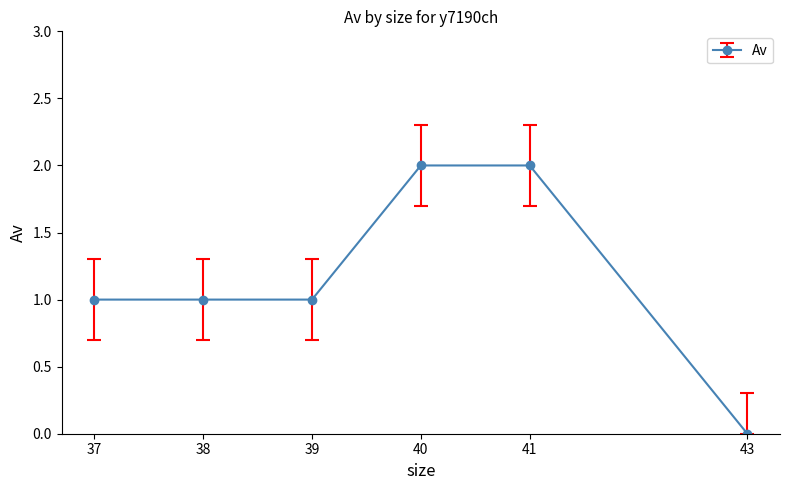

The value at 39 is 1. True or false?

True